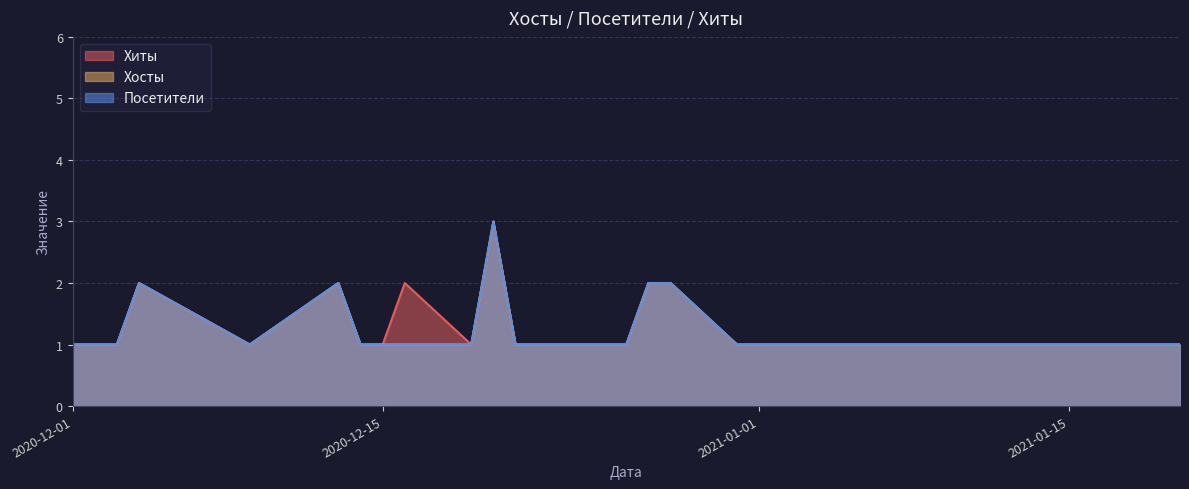

True or false: Хиты has more than 2 interior local peaks.

True